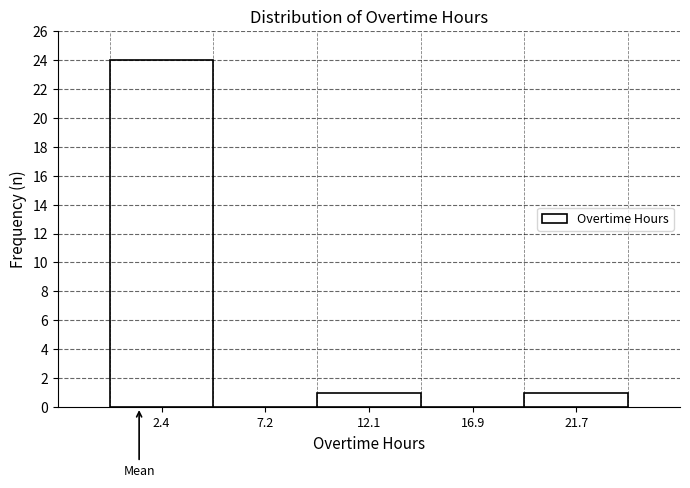

How tall is the bar that spans 9.5 to 14.5 on the x-axis? Neither the bar edges nor the heights are printed on the chart, so give them approximately, as read against the axes.

1